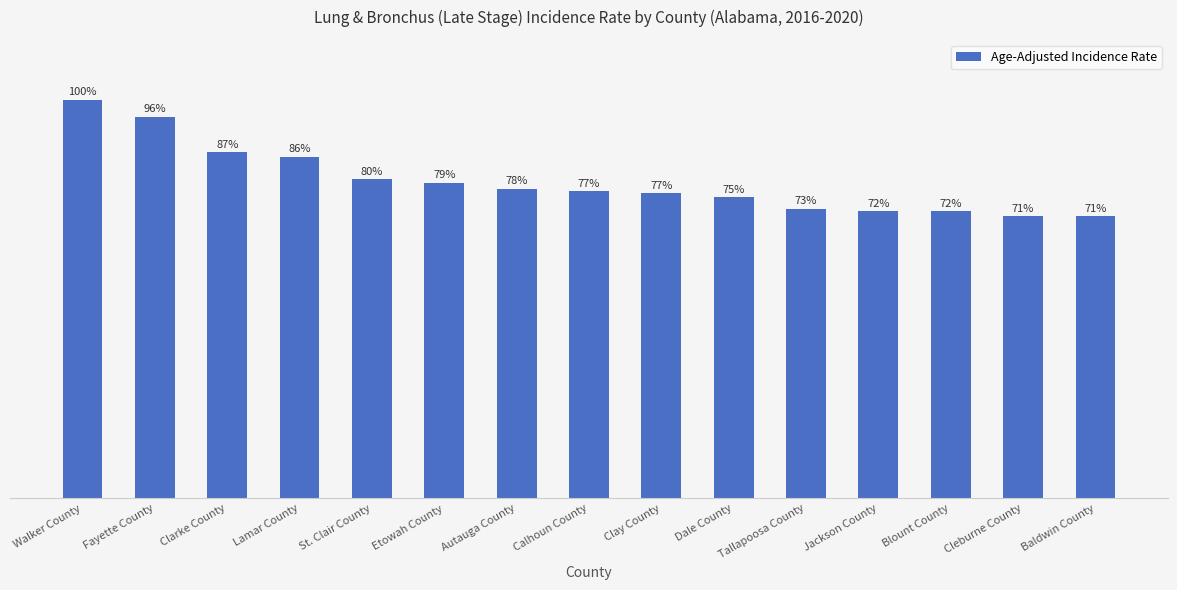

Does the chart contain any negative values?

No